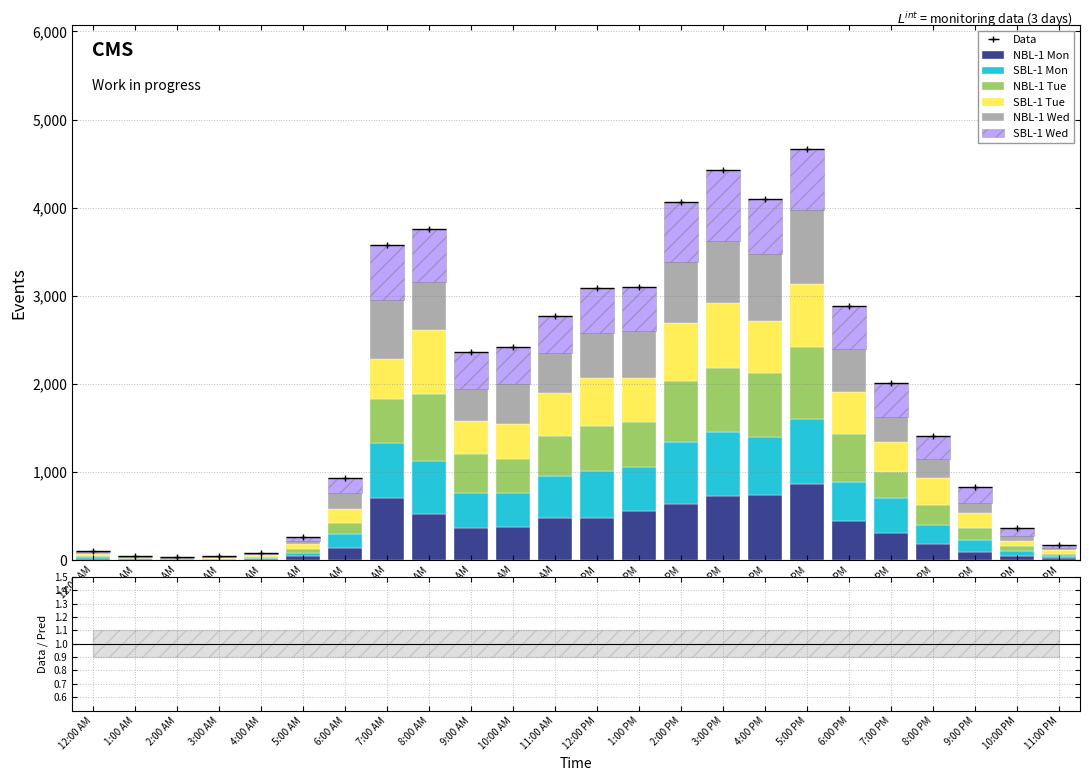

Which has a higher value, 5:00 AM or 3:00 AM?

5:00 AM